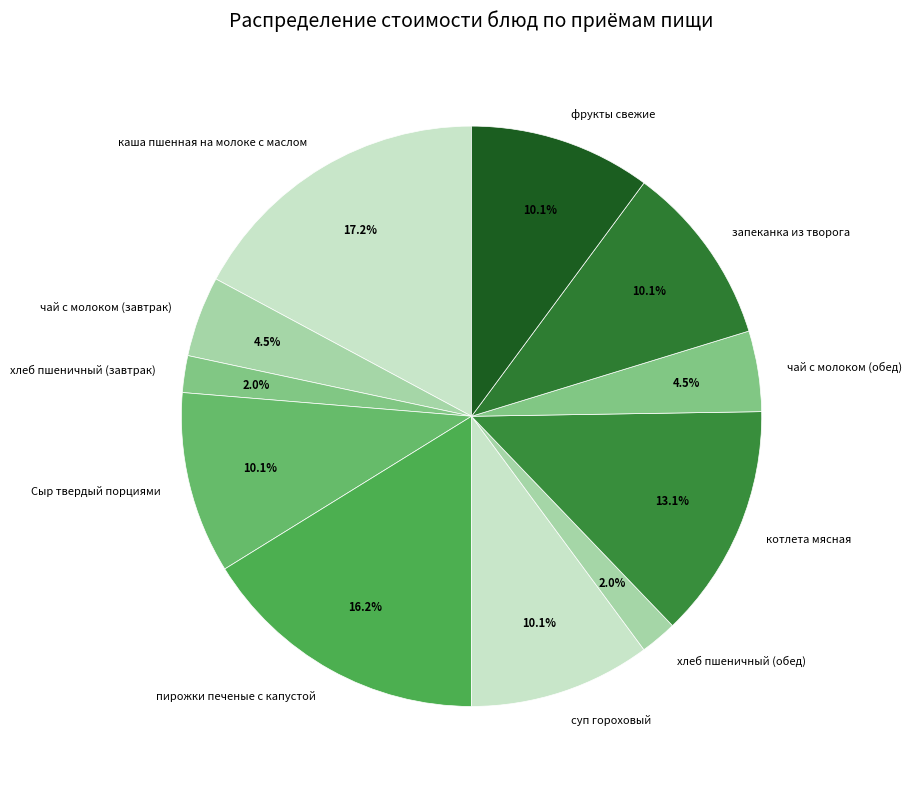

Approximately how many times larger is the value at чай с молоком (обед) compared to чай с молоком (завтрак)?

1.0